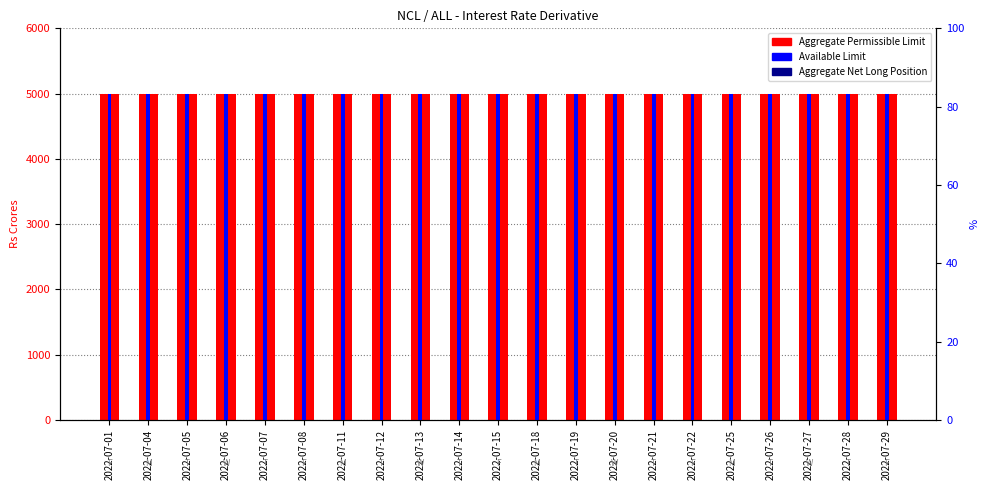

Where is Available Limit nearest to the value 5000?

2022-07-01